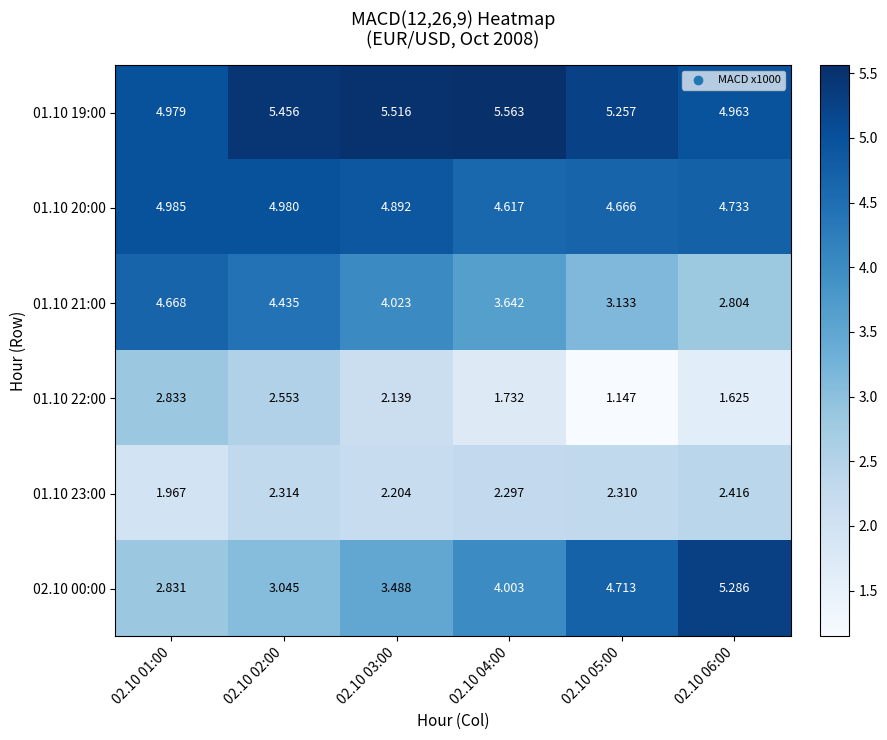

Reading left to right, extract all data points from this chart.

01.10 19:00: 02.10 01:00=5.0	02.10 02:00=5.5	02.10 03:00=5.5	02.10 04:00=5.6	02.10 05:00=5.3	02.10 06:00=5.0
01.10 20:00: 02.10 01:00=5.0	02.10 02:00=5.0	02.10 03:00=4.9	02.10 04:00=4.6	02.10 05:00=4.7	02.10 06:00=4.7
01.10 21:00: 02.10 01:00=4.7	02.10 02:00=4.4	02.10 03:00=4.0	02.10 04:00=3.6	02.10 05:00=3.1	02.10 06:00=2.8
01.10 22:00: 02.10 01:00=2.8	02.10 02:00=2.6	02.10 03:00=2.1	02.10 04:00=1.7	02.10 05:00=1.1	02.10 06:00=1.6
01.10 23:00: 02.10 01:00=2.0	02.10 02:00=2.3	02.10 03:00=2.2	02.10 04:00=2.3	02.10 05:00=2.3	02.10 06:00=2.4
02.10 00:00: 02.10 01:00=2.8	02.10 02:00=3.0	02.10 03:00=3.5	02.10 04:00=4.0	02.10 05:00=4.7	02.10 06:00=5.3